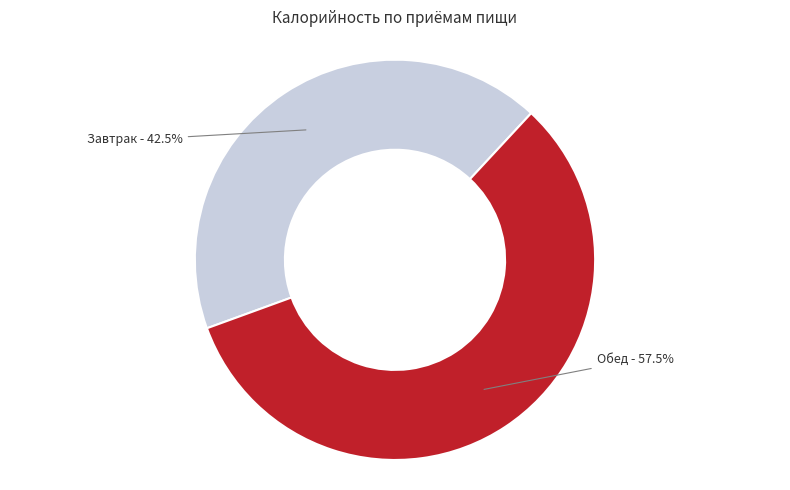

How many slices are in this pie chart?

2